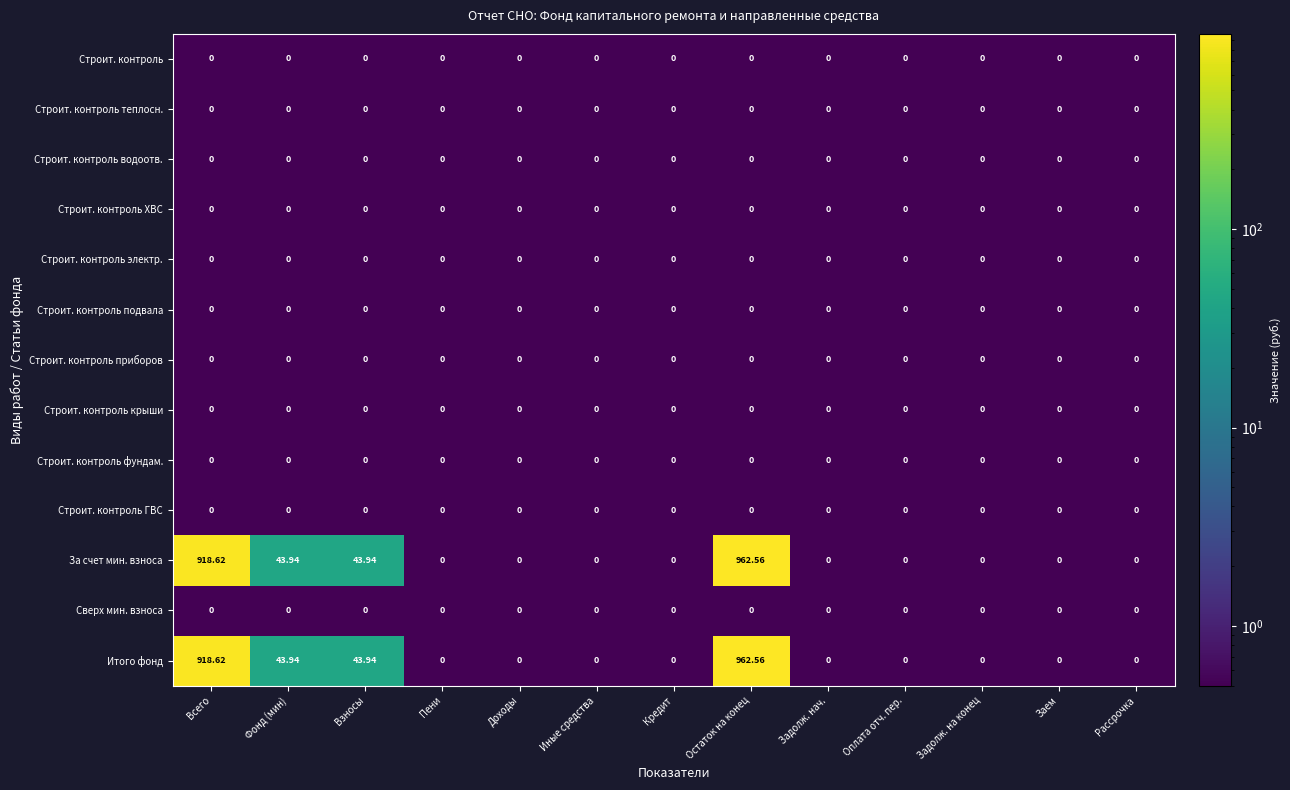

Which label corresponds to the largest value in the chart?

Остаток на конец